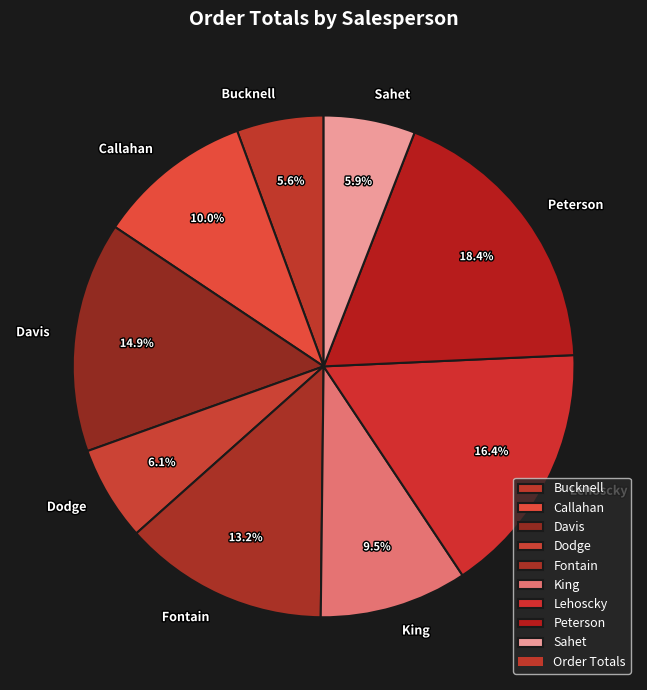

What is the largest slice in the pie chart?

Peterson